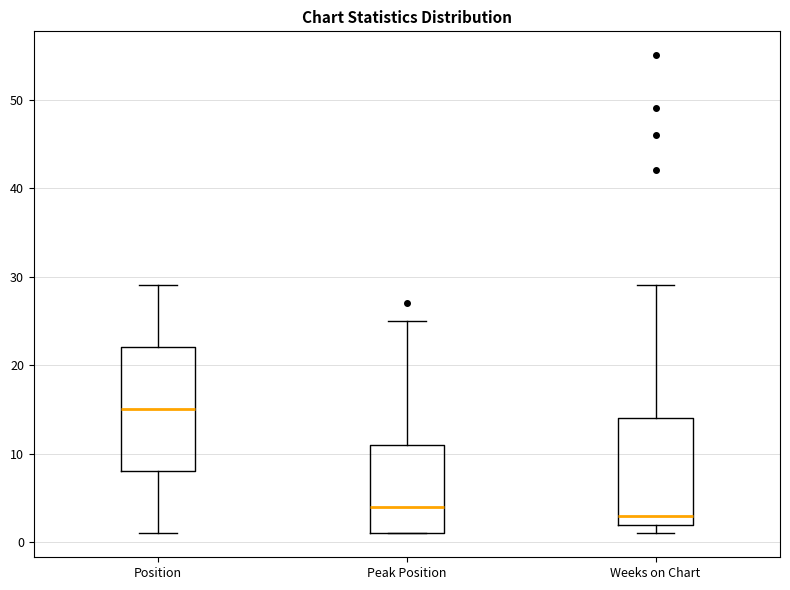

Where is the lower edge of the box for Position on the y-axis? The values are not printed on the chart, so give them approximately, as read against the axis.

8